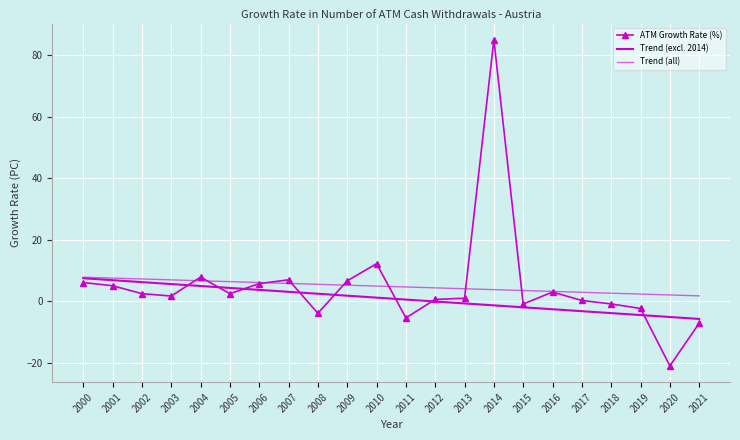

Reading left to right, extract all data points from this chart.

ATM Growth Rate (%): 6.0	5.0	2.4	1.6	7.8	2.4	5.7	6.9	-4.0	6.6	12.2	-5.5	0.6	0.9	85.0	-0.9	2.9	0.2	-0.9	-2.4	-21.1	-7.2
Trend (excl. 2014): 7.4	6.8	6.2	5.5	4.9	4.3	3.7	3.0	2.4	1.8	1.1	0.5	-0.1	-0.8	-1.4	-2.0	-2.6	-3.3	-3.9	-4.5	-5.2	-5.8
Trend (all): 7.8	7.5	7.2	6.9	6.6	6.3	6.0	5.8	5.5	5.2	4.9	4.6	4.3	4.0	3.7	3.4	3.2	2.9	2.6	2.3	2.0	1.7